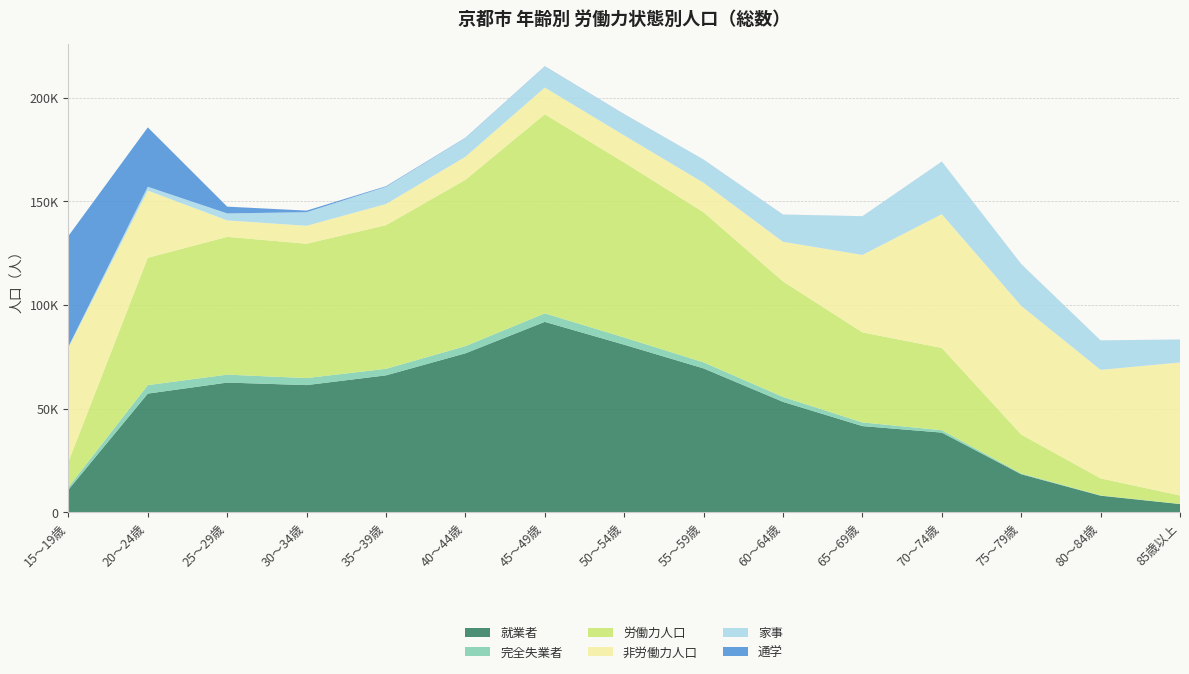

Reading right to left, transcribe all the data shown in this chart.

就業者: 4049	8072	18412	38491	41621	53304	69423	80855	91869	76696	66082	61382	62599	57281	10962
完全失業者: 36	134	356	1151	1781	2377	2924	3485	4099	3471	3157	3387	3826	4101	1230
労働力人口: 4085	8206	18768	39642	43402	55681	72347	84340	95968	80167	69239	64769	66425	61382	12192
非労働力人口: 64125	52321	62058	64473	37326	19097	14207	13064	12878	11116	10185	8650	7928	32392	55019
家事: 11073	14187	20133	25365	18655	13085	11158	10189	10143	9011	8311	6549	3358	1834	500
通学: 12	13	26	22	18	40	33	69	121	145	280	765	3274	28618	53376